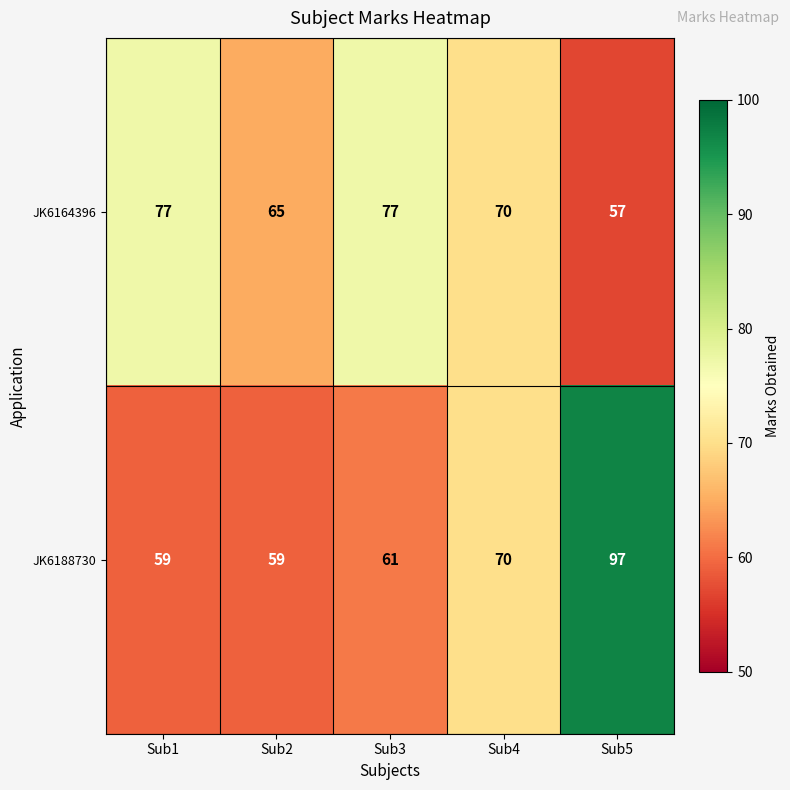

What is the minimum value shown in the chart?

57